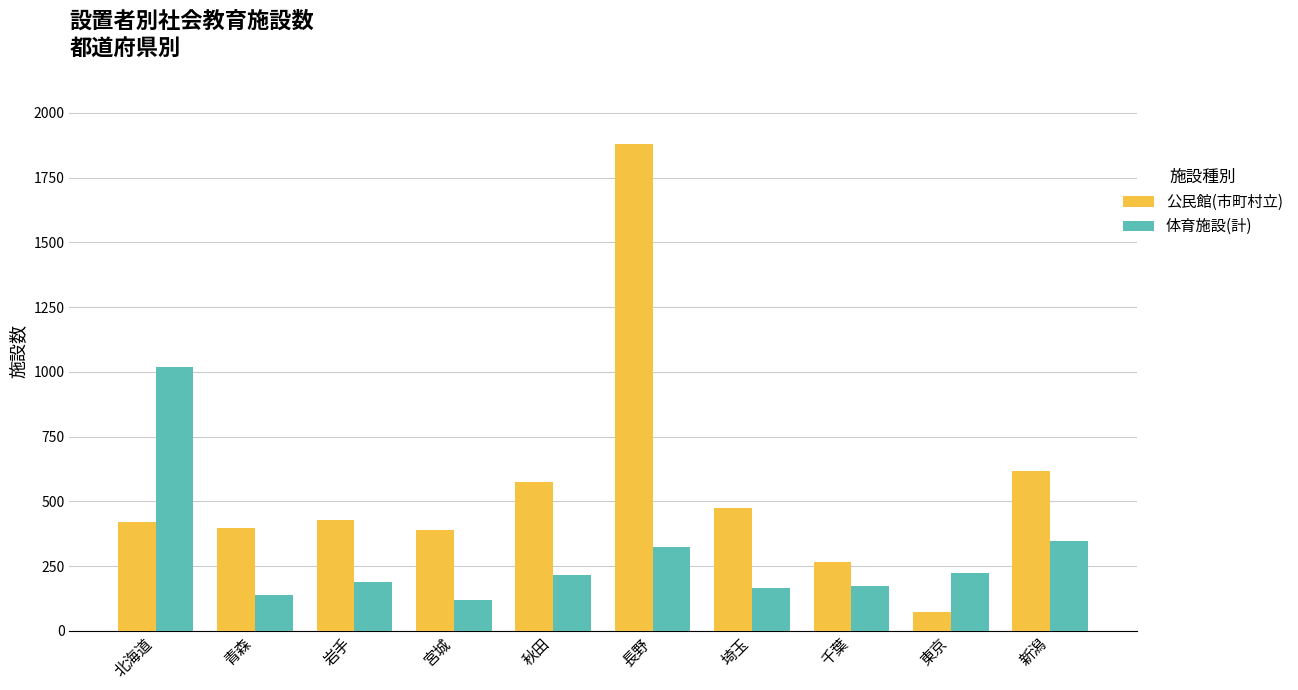

What is the difference between the highest and lowest values at 秋田?

359